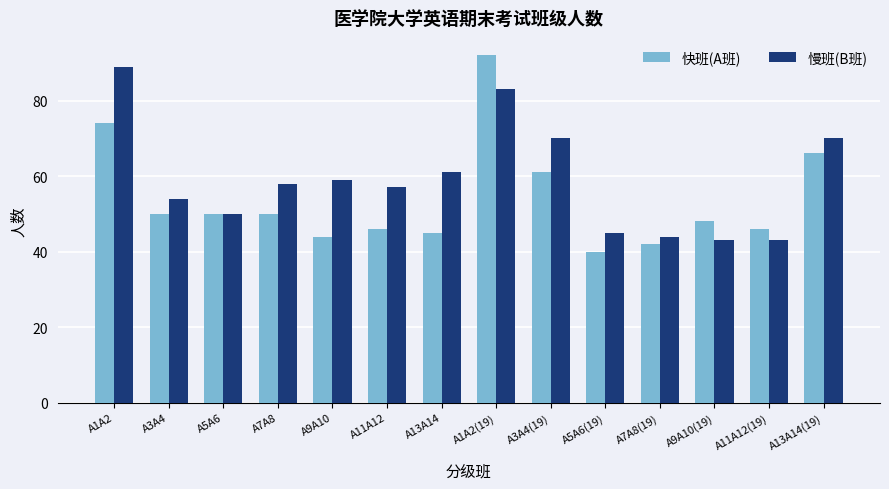

What is the difference between the 快班(A班) values at A3A4 and A7A8(19)?

8